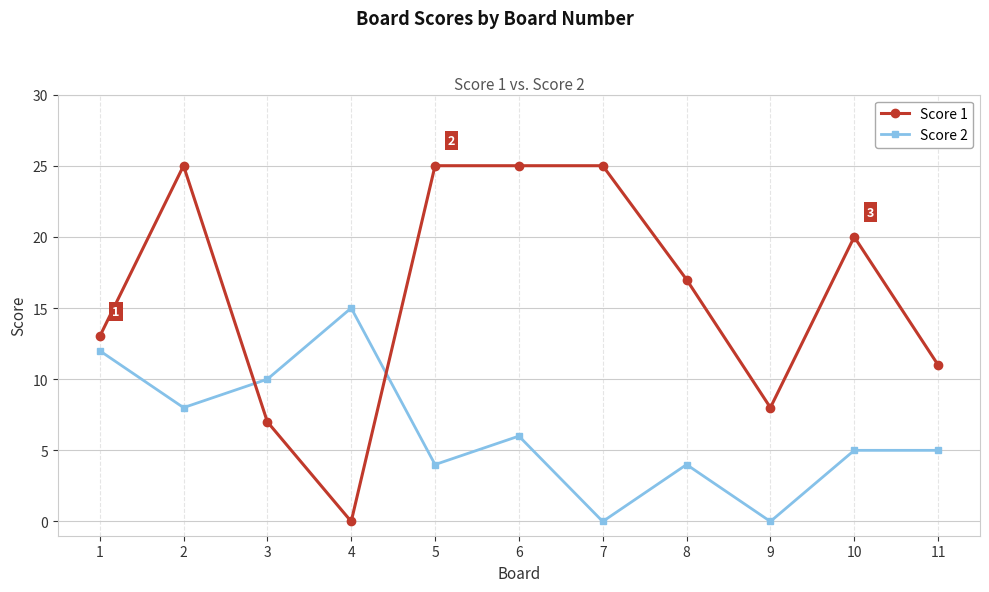

What is the average value of the Score 2 series?

6